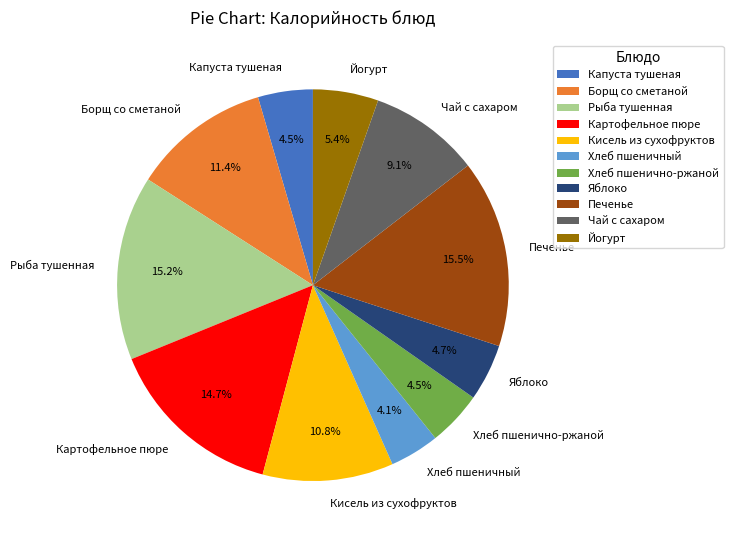

Does any single category account for the majority?

No